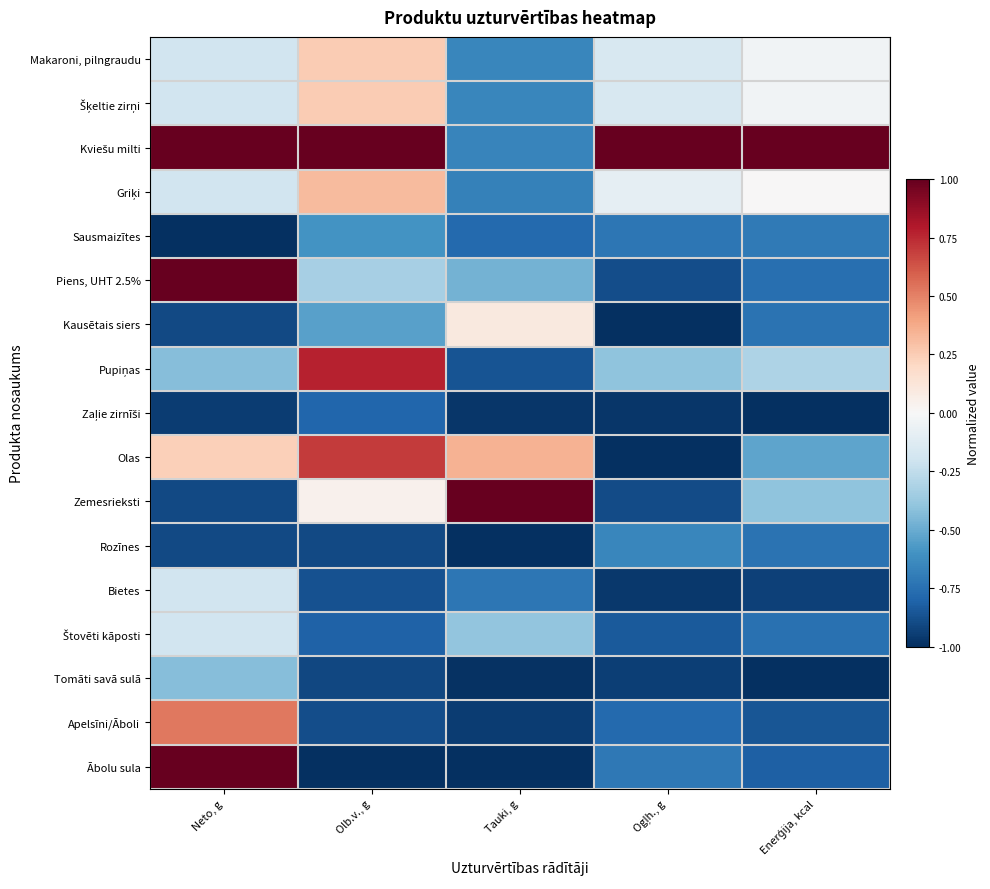

What is the maximum value shown in the chart?

1.0